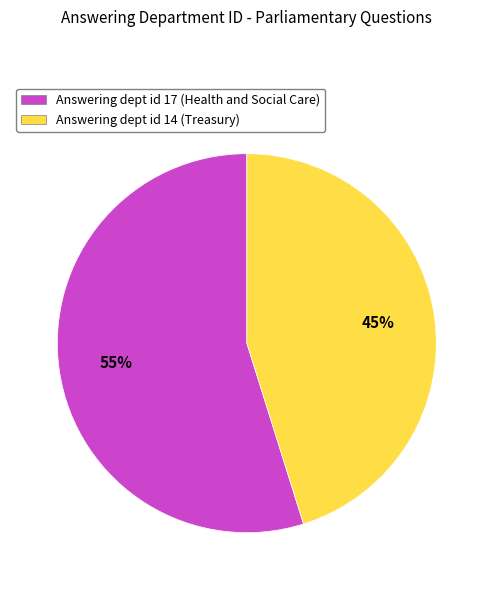

Do Answering dept id 14 (Treasury) and Answering dept id 17 (Health and Social Care) together represent more than half of the pie?

Yes